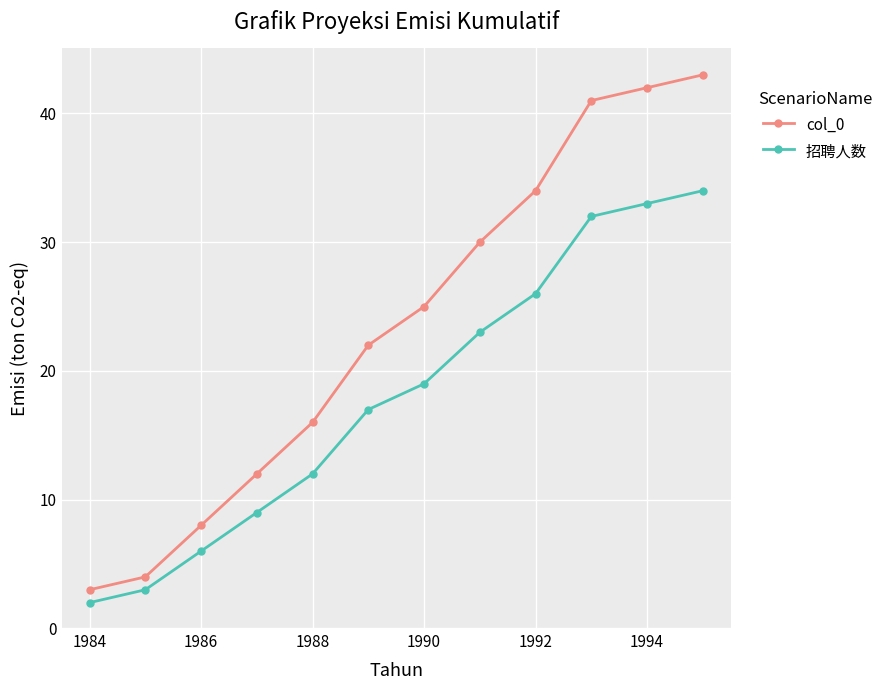

Rank the series by their maximum value, from lowest to highest.

招聘人数, col_0